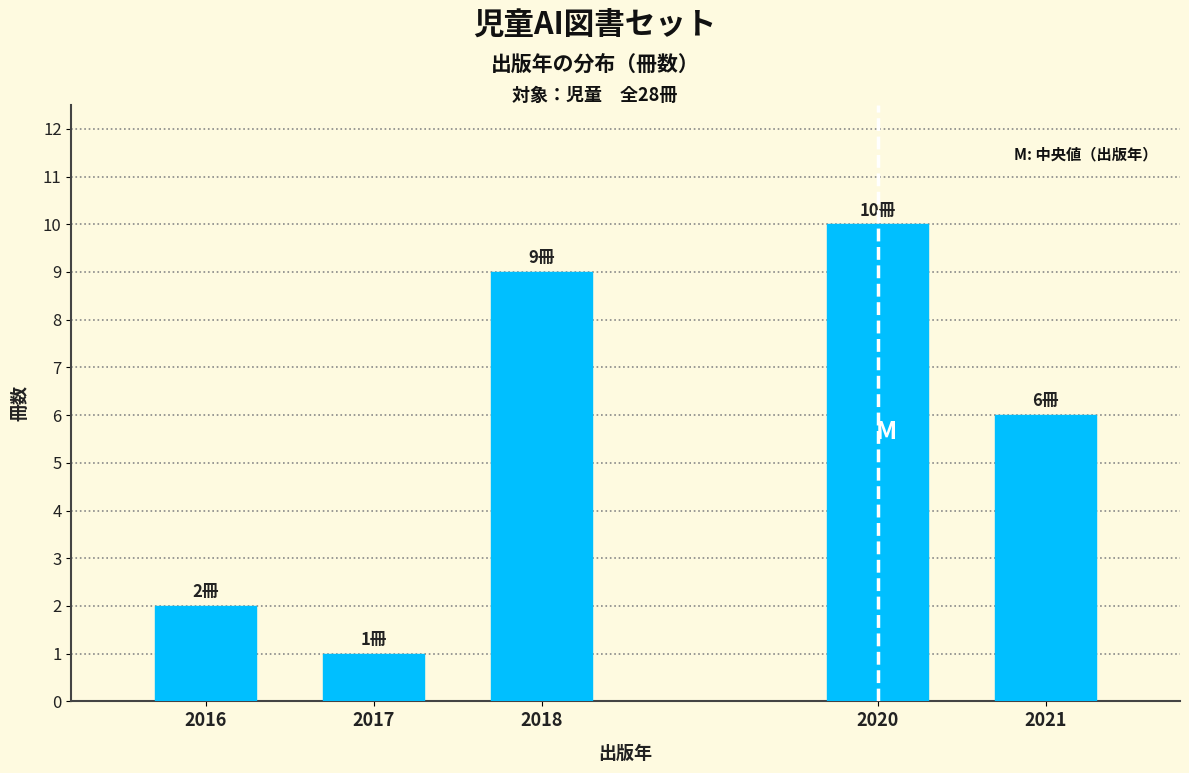

Reading right to left, extract all data points from this chart.

6	10	9	1	2